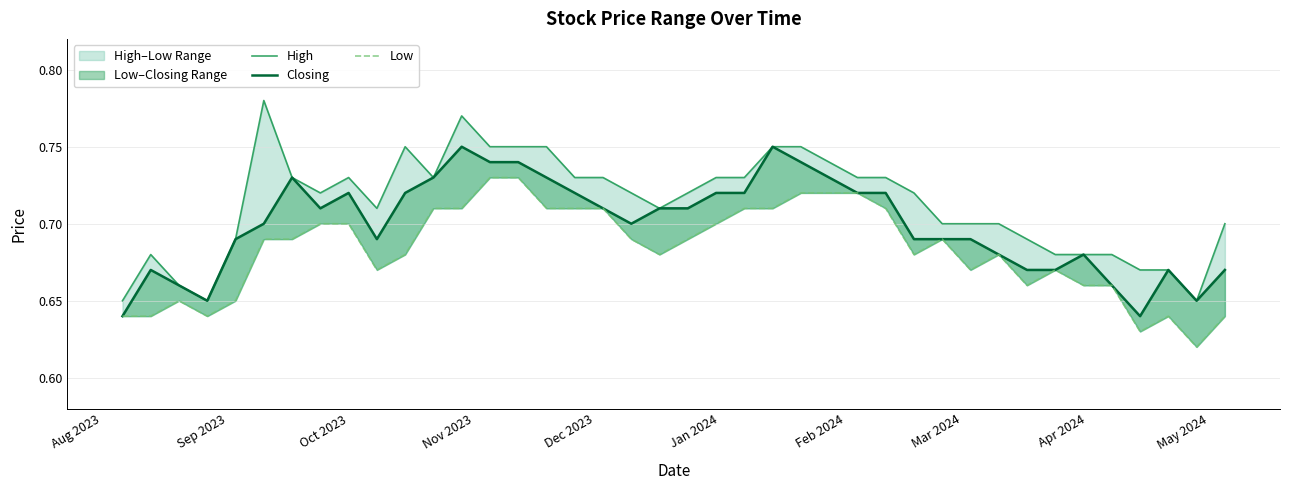

The Low series shows 0.4 at 23. True or false?

False